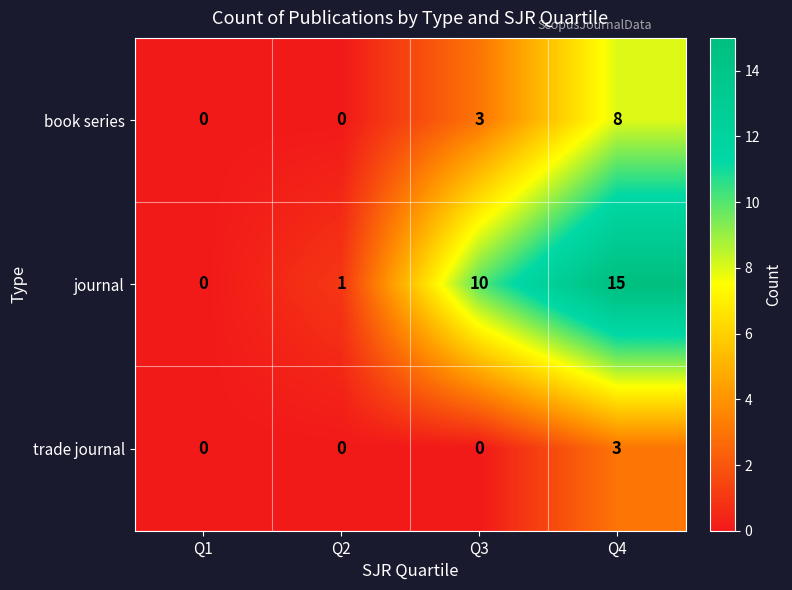

Reading left to right, what are all the values shown in this chart?

book series: 0	0	3	8
journal: 0	1	10	15
trade journal: 0	0	0	3